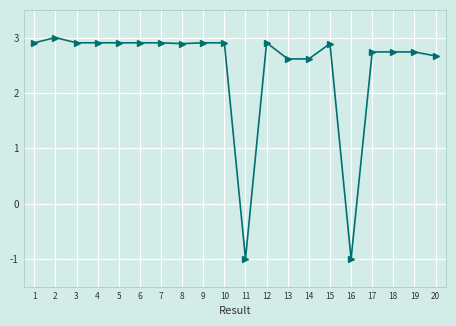

What is the value of the 18th point from the left?

2.7